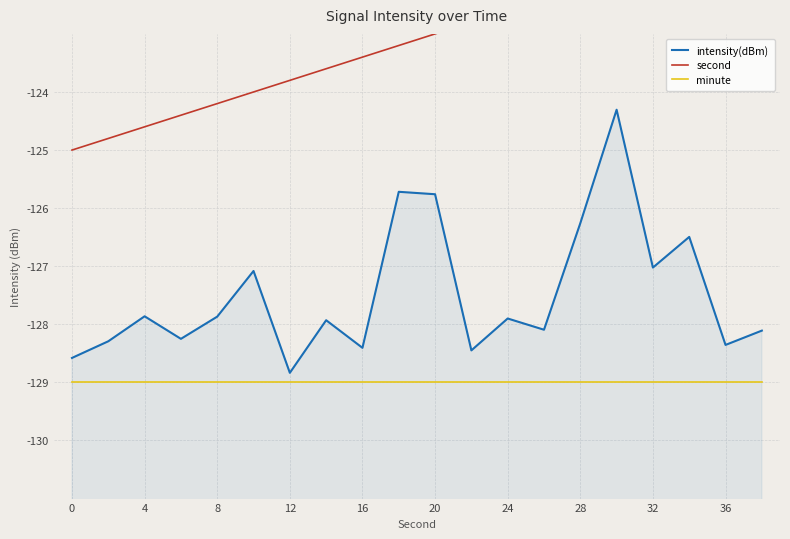

The value of intensity(dBm) at 19 is -128.1. True or false?

True